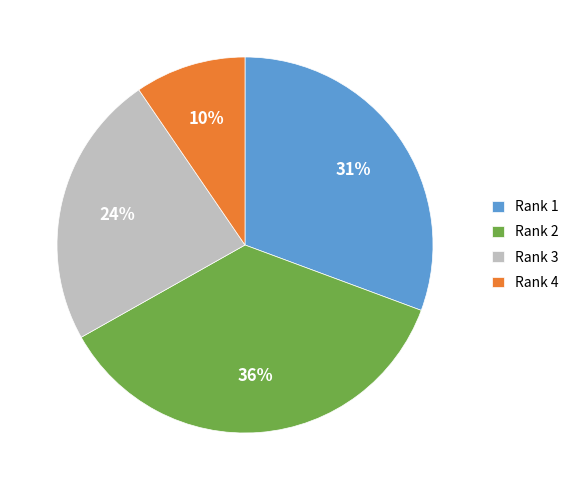

Between Rank 2 and Rank 1, which is larger?

Rank 2